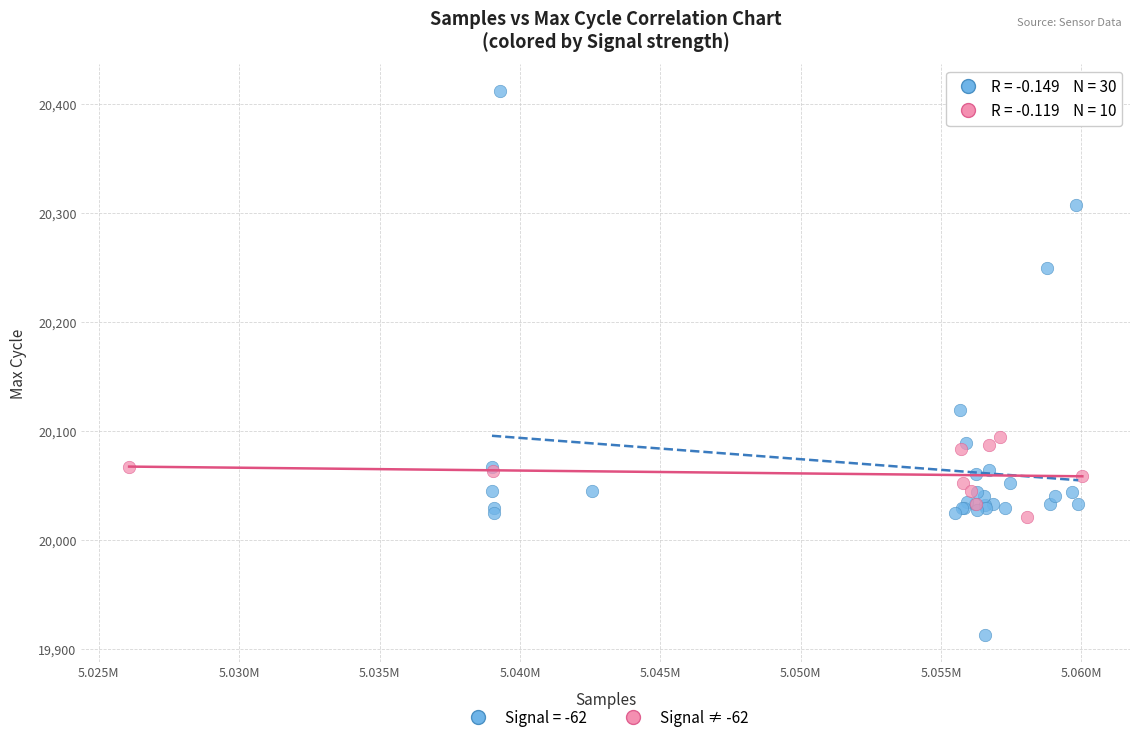

Which series has the widest spread of Y values?

Signal = -62